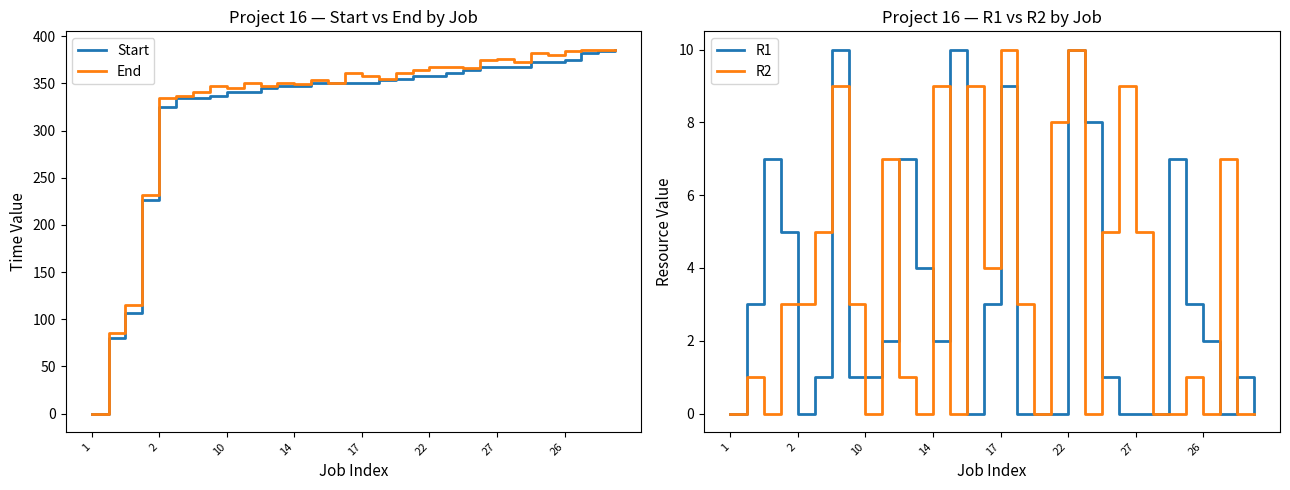

The value of Start at 1 is 170. True or false?

False